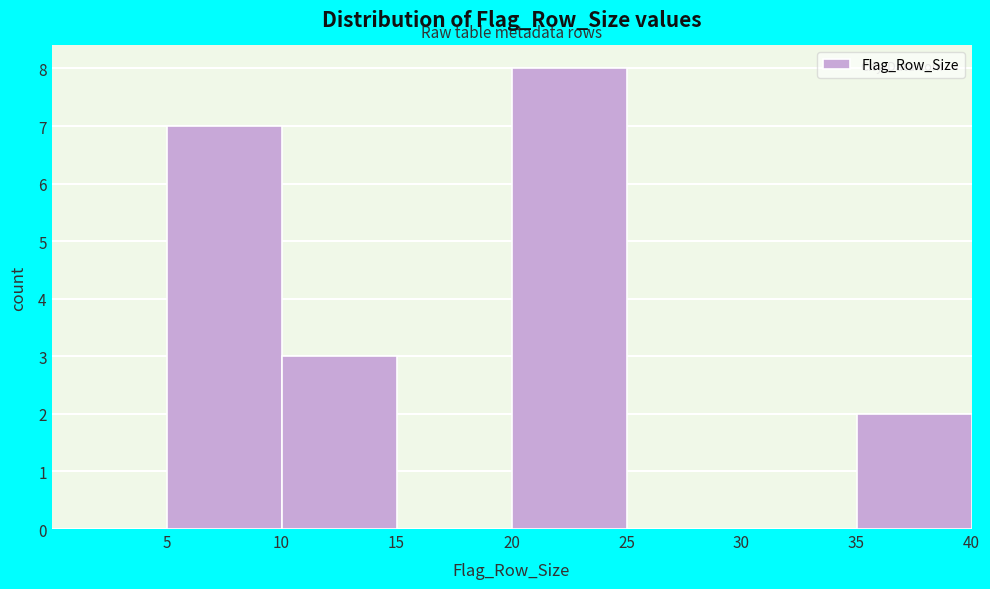

Reading left to right, list every bar in this chart as the range it spans on the x-axis followed by its height. The values are not printed on the chart, so give them approximately, as read against the axis.

0 to 5: 0
5 to 10: 7
10 to 15: 3
15 to 20: 0
20 to 25: 8
25 to 30: 0
30 to 35: 0
35 to 40: 2